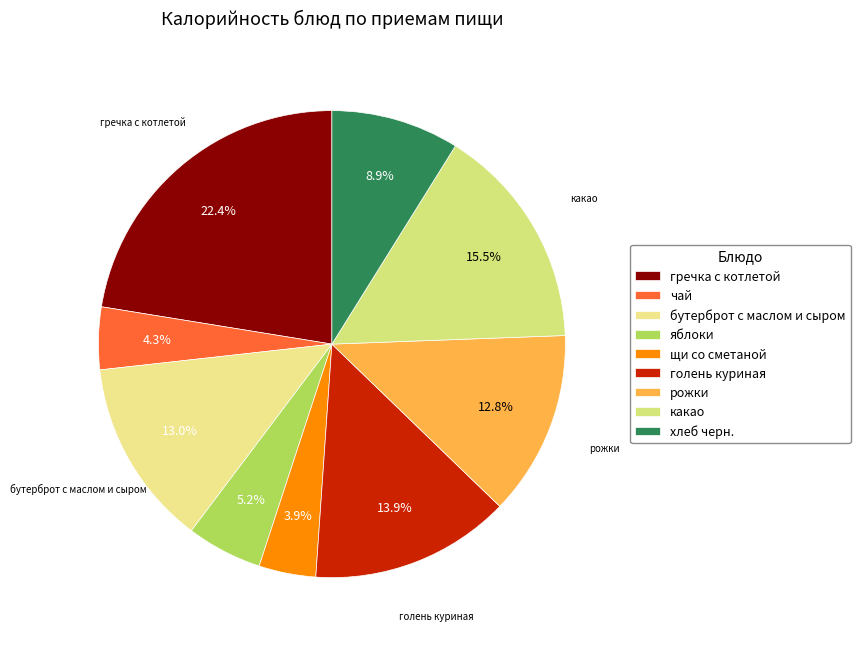

Is гречка с котлетой the majority of the pie?

No